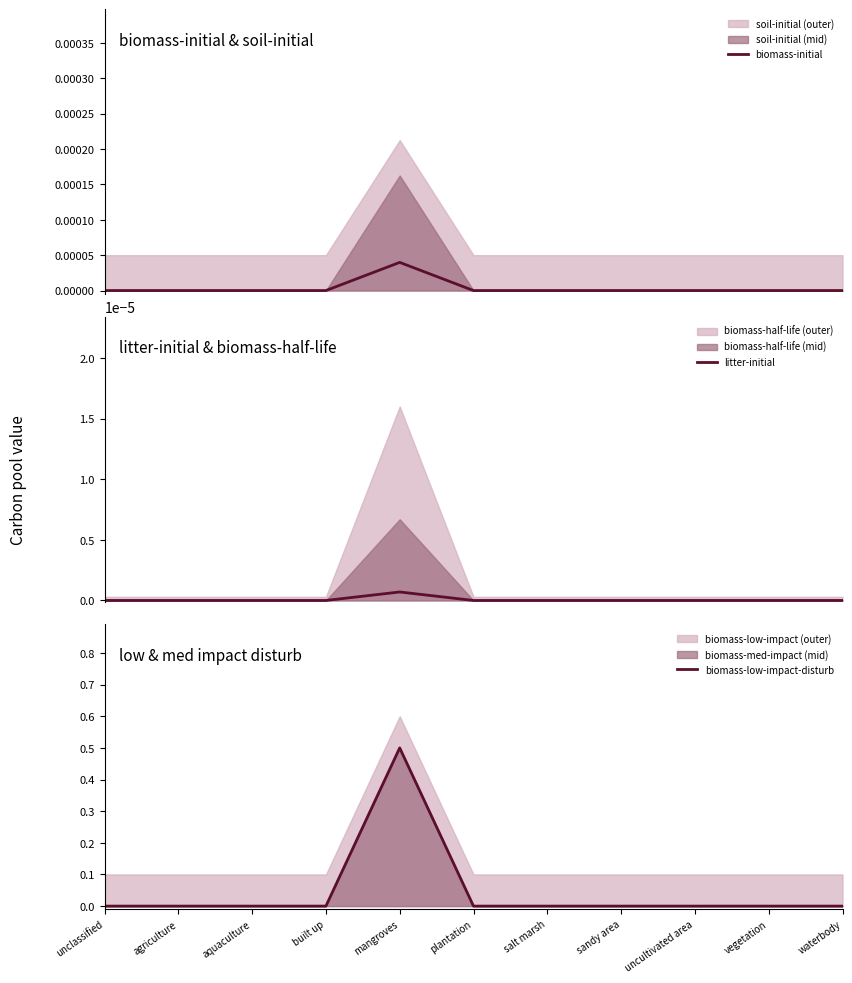

What is the maximum value shown in the chart?

0.5